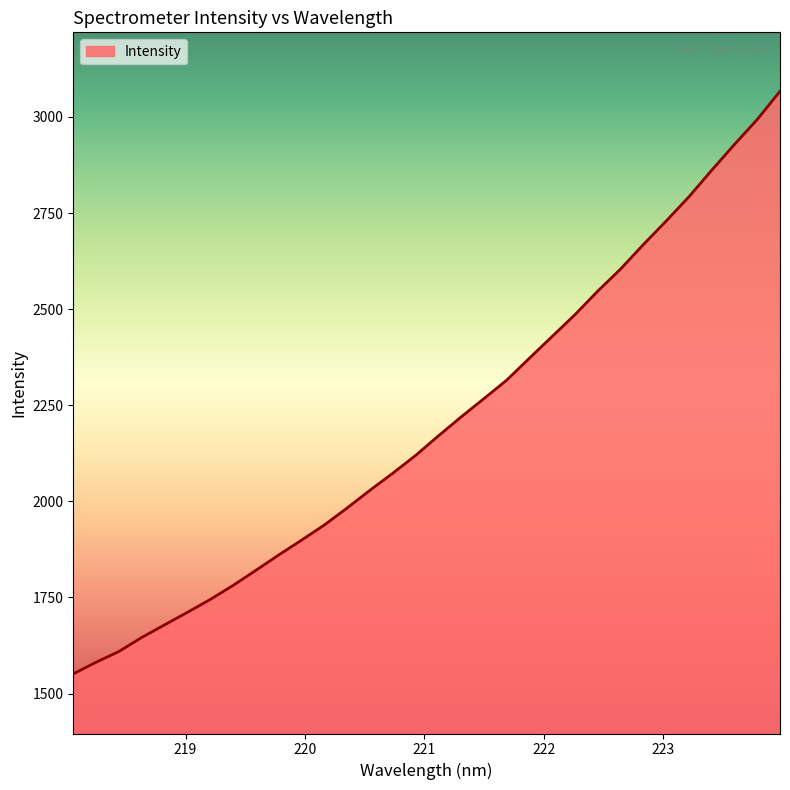

What is the maximum value shown in the chart?

3066.8